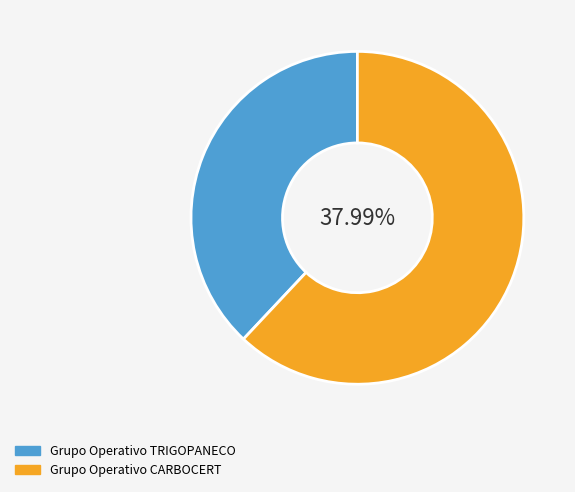

What percentage is NOT represented by Grupo Operativo CARBOCERT?

38.0%